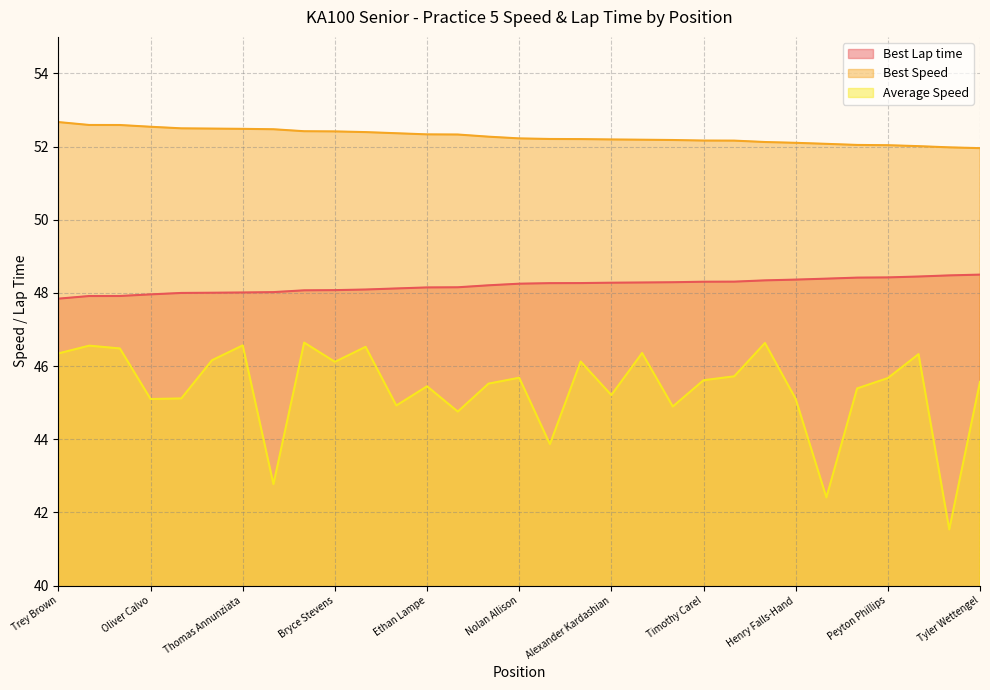

What is the label of the 21st point from the right?

Kyriakos Sioukas